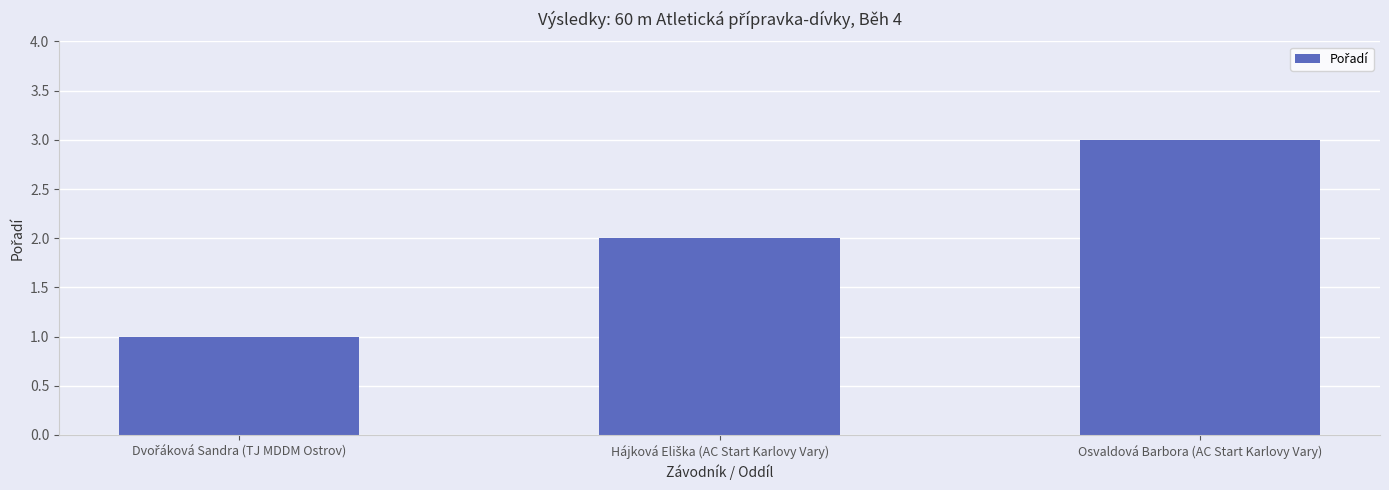

Read the value at Osvaldová Barbora (AC Start Karlovy Vary).

3